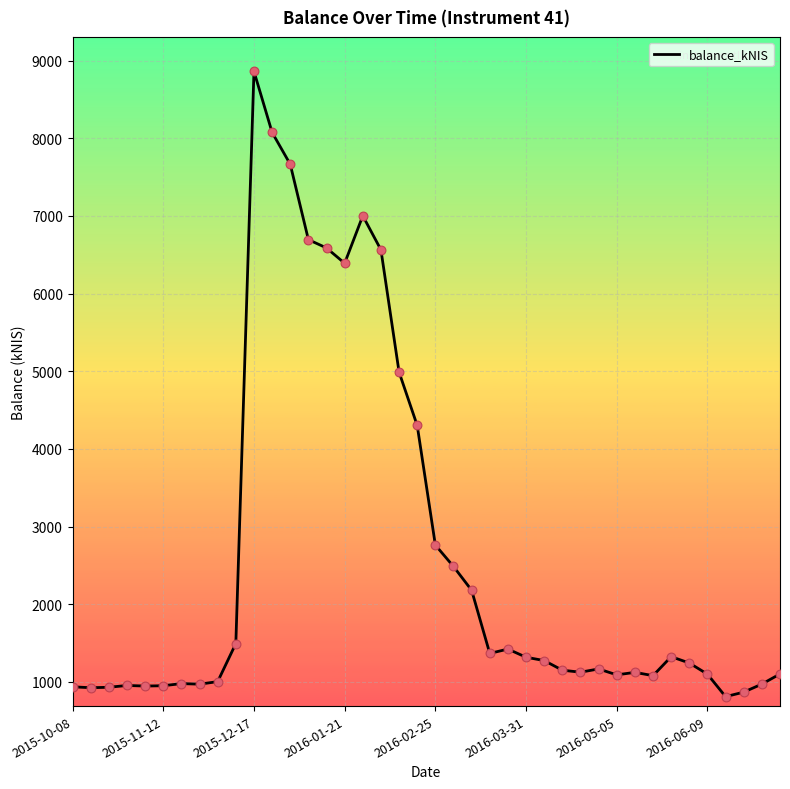

What is the minimum value shown in the chart?

810.7